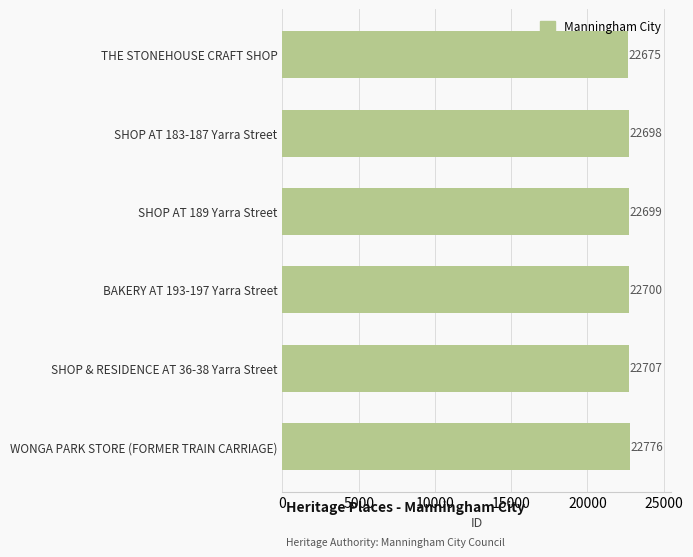

The chart shows a value of 37588 at SHOP & RESIDENCE AT 36-38 Yarra Street. True or false?

False